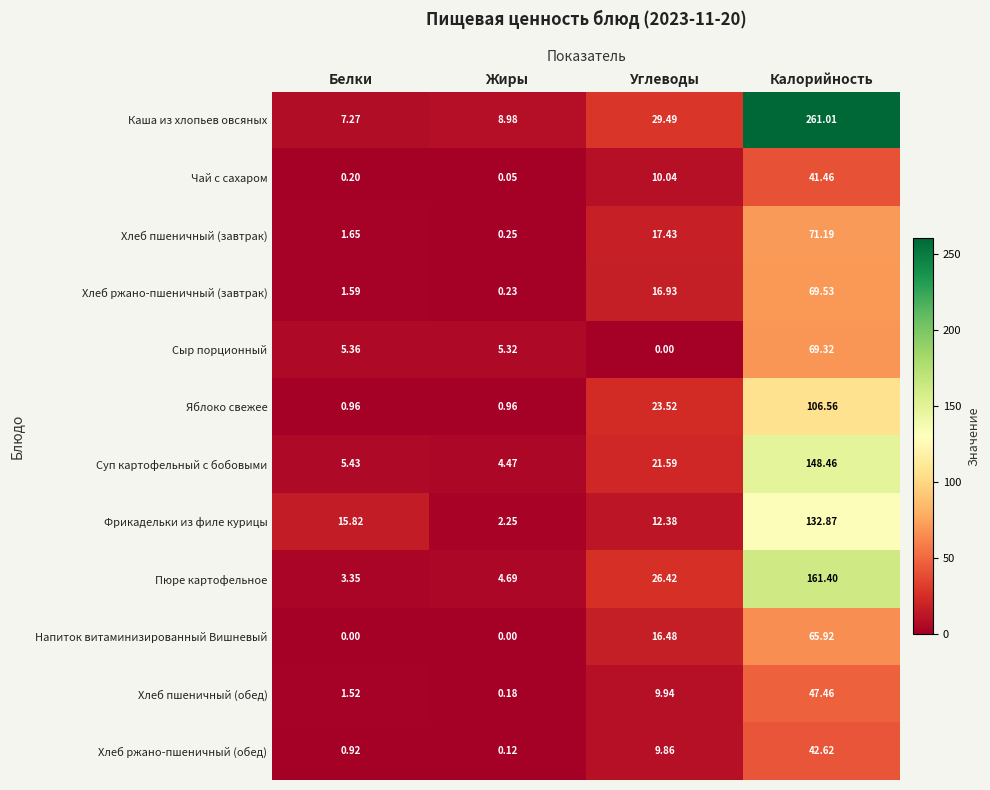

Rank the series at Белки from lowest to highest value.

Напиток витаминизированный Вишневый, Чай с сахаром, Хлеб ржано-пшеничный (обед), Яблоко свежее, Хлеб пшеничный (обед), Хлеб ржано-пшеничный (завтрак), Хлеб пшеничный (завтрак), Пюре картофельное, Сыр порционный, Суп картофельный с бобовыми, Каша из хлопьев овсяных, Фрикадельки из филе курицы